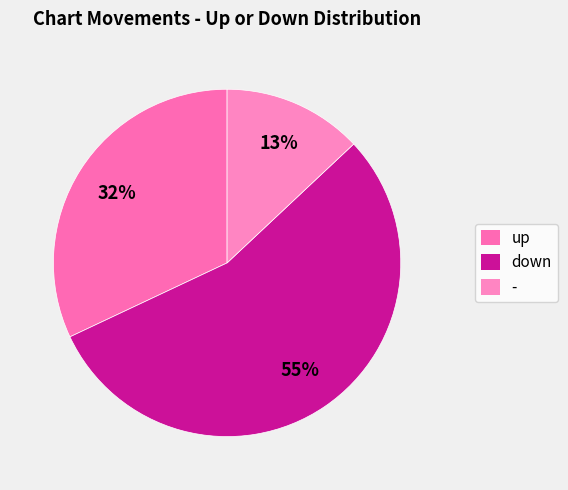

Which slice is the largest?

down